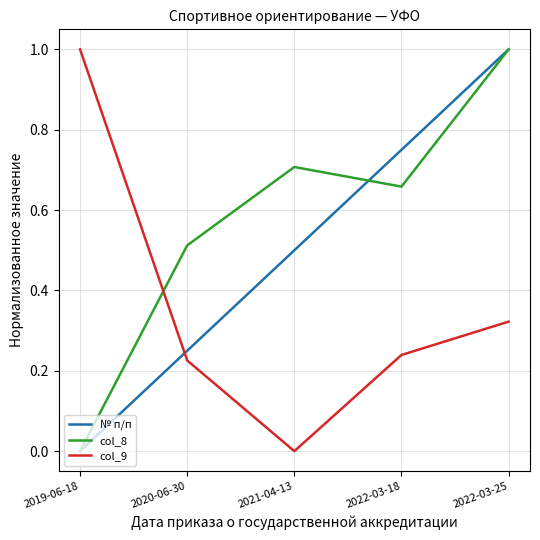

Rank the series at 2021-04-13 from lowest to highest value.

col_9, № п/п, col_8